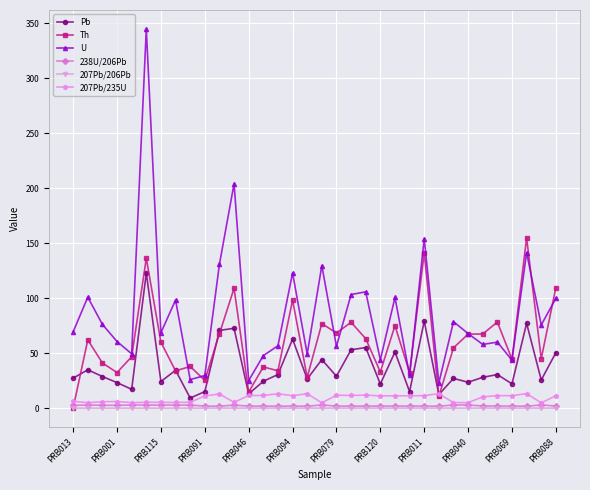

True or false: 207Pb/235U and U cross at least once.

False